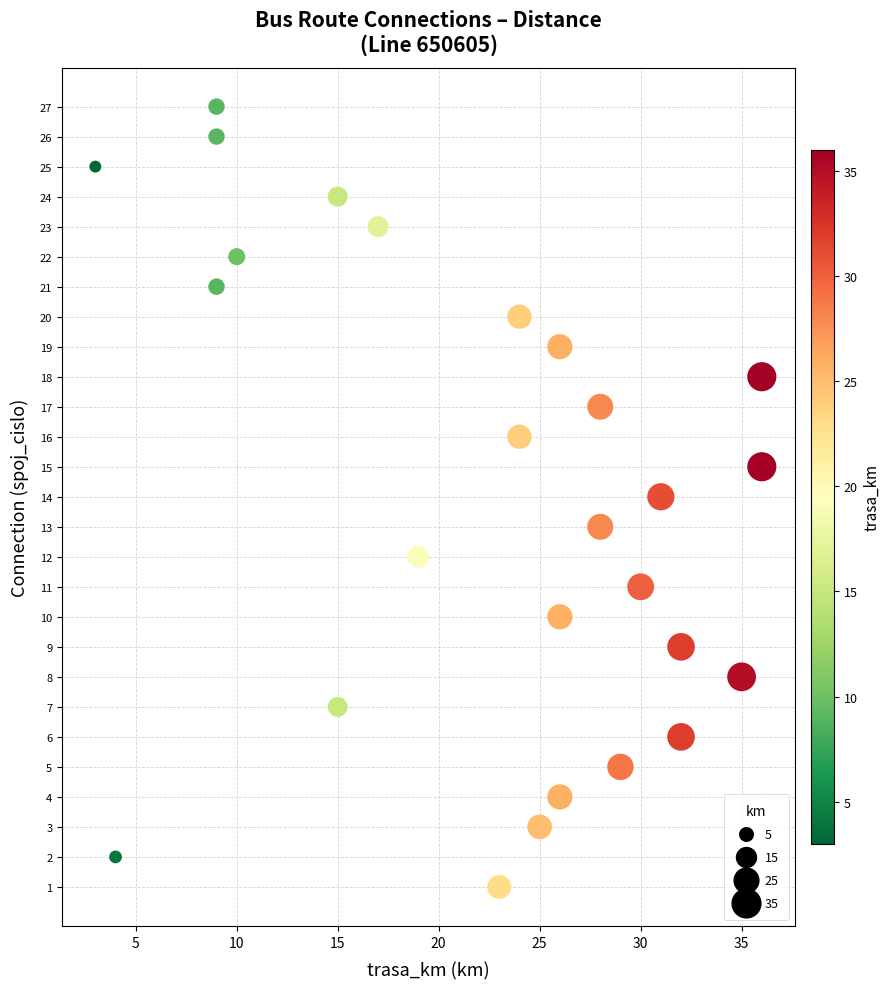

What is the range of Y values (max minus min)?

26